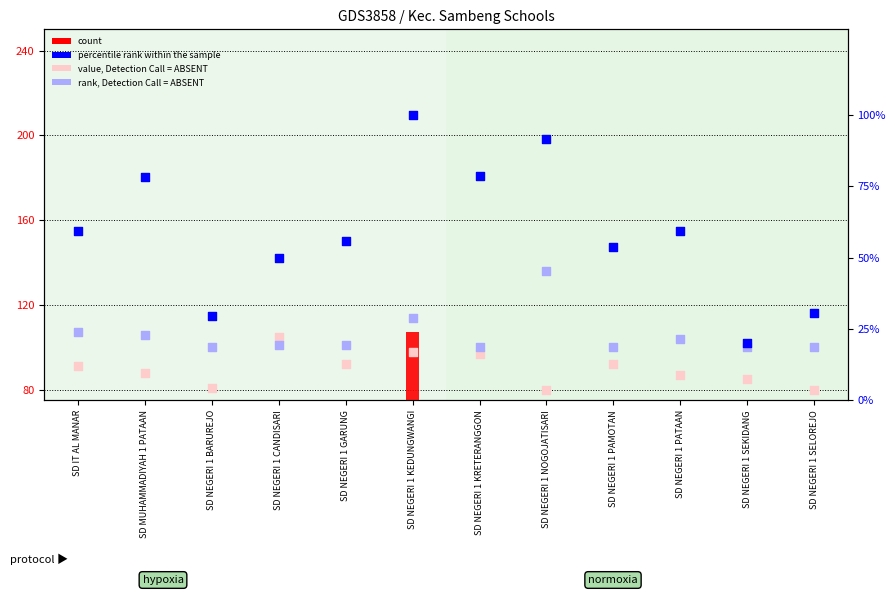

At how many categories does at least one series exceed 34?

12